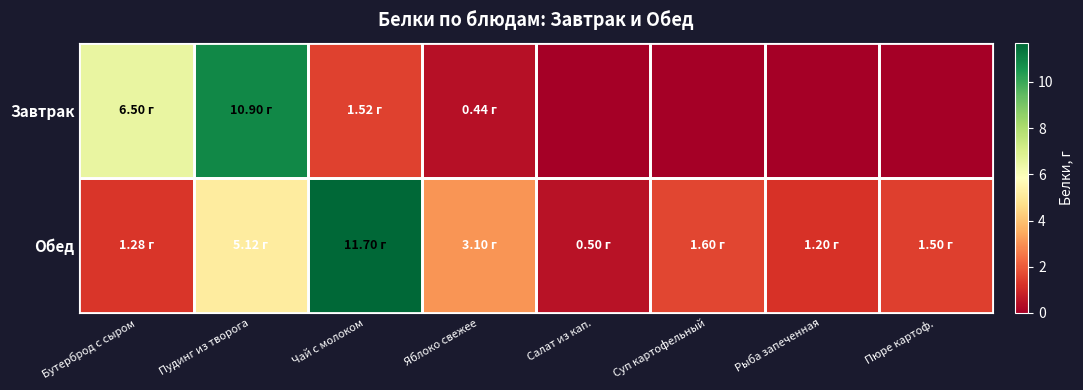

Which series changed the most between Яблоко свежее and Салат из кап.?

Обед